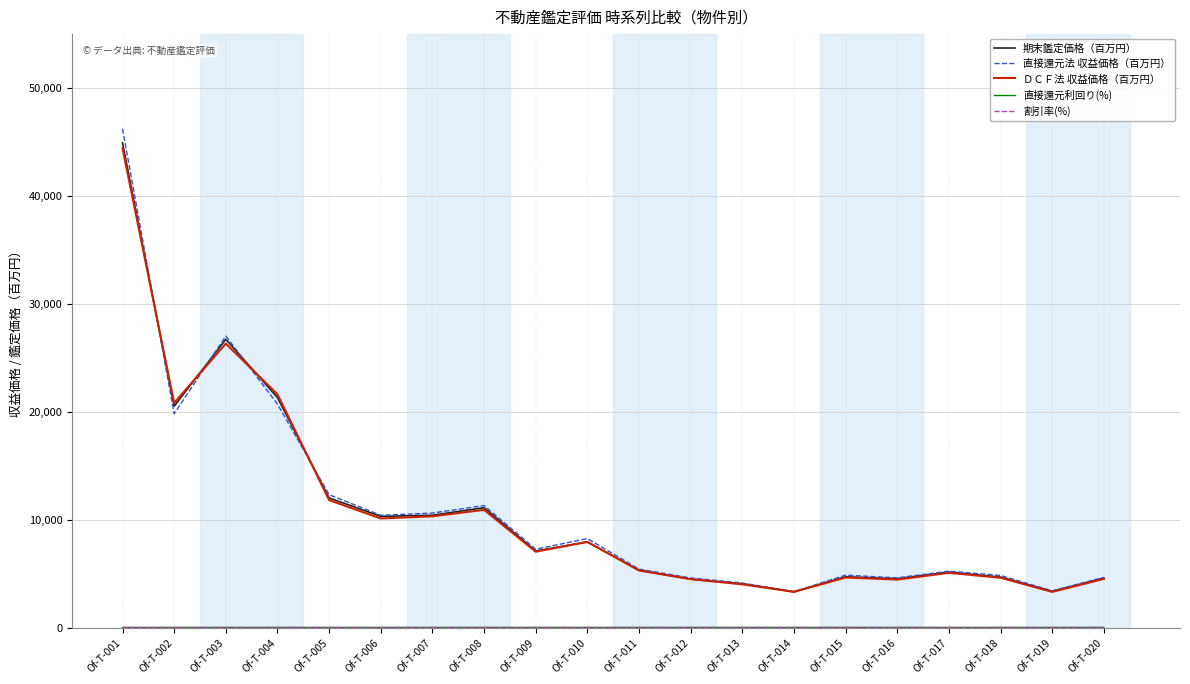

At how many categories does at least one series exceed 42763?

1